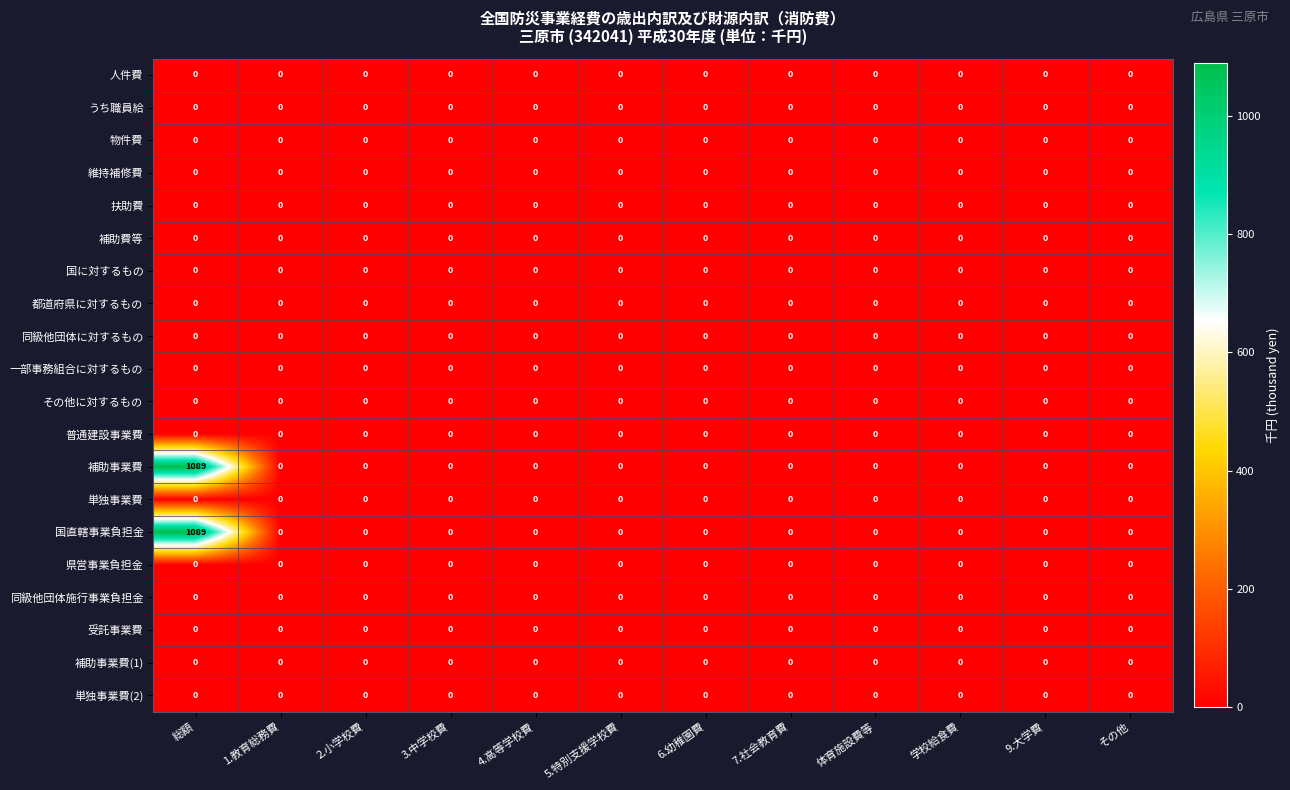

What is the sum of all 補助事業費 values?

1089